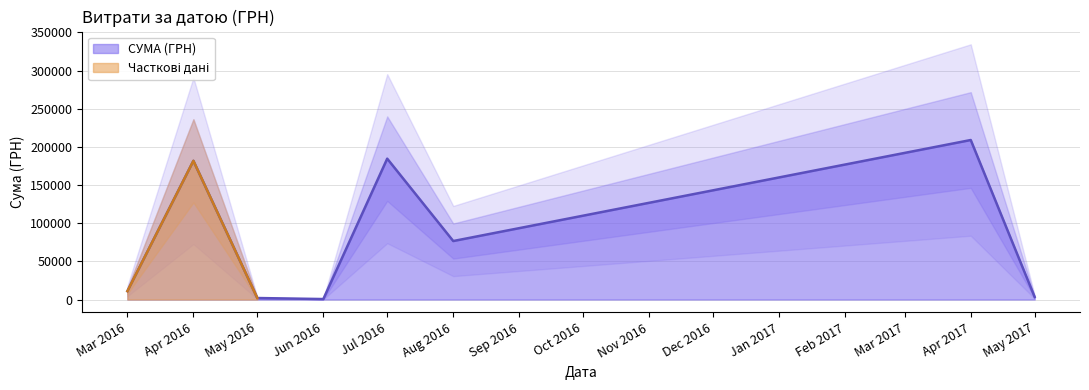

Where is СУМА (ГРН) nearest to the value 104783?

Aug 2016